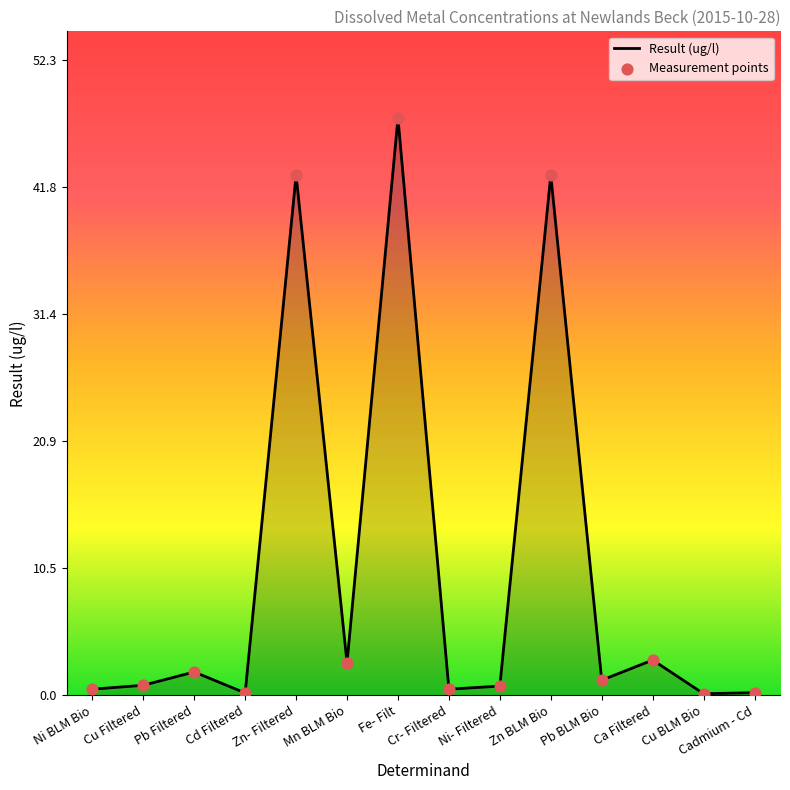

What is the difference between the maximum and minimum values?

47.4